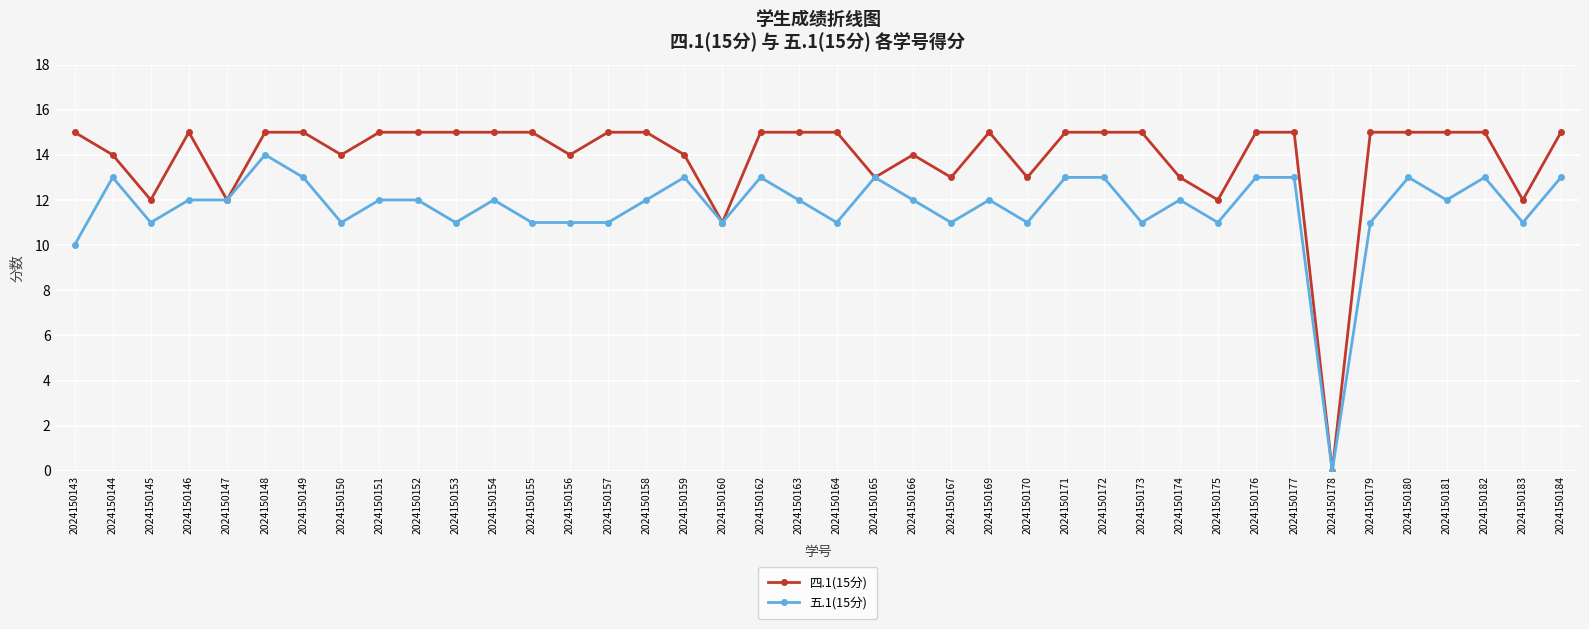

Reading left to right, extract all data points from this chart.

四.1(15分): 15	14	12	15	12	15	15	14	15	15	15	15	15	14	15	15	14	11	15	15	15	13	14	13	15	13	15	15	15	13	12	15	15	0	15	15	15	15	12	15
五.1(15分): 10	13	11	12	12	14	13	11	12	12	11	12	11	11	11	12	13	11	13	12	11	13	12	11	12	11	13	13	11	12	11	13	13	0	11	13	12	13	11	13